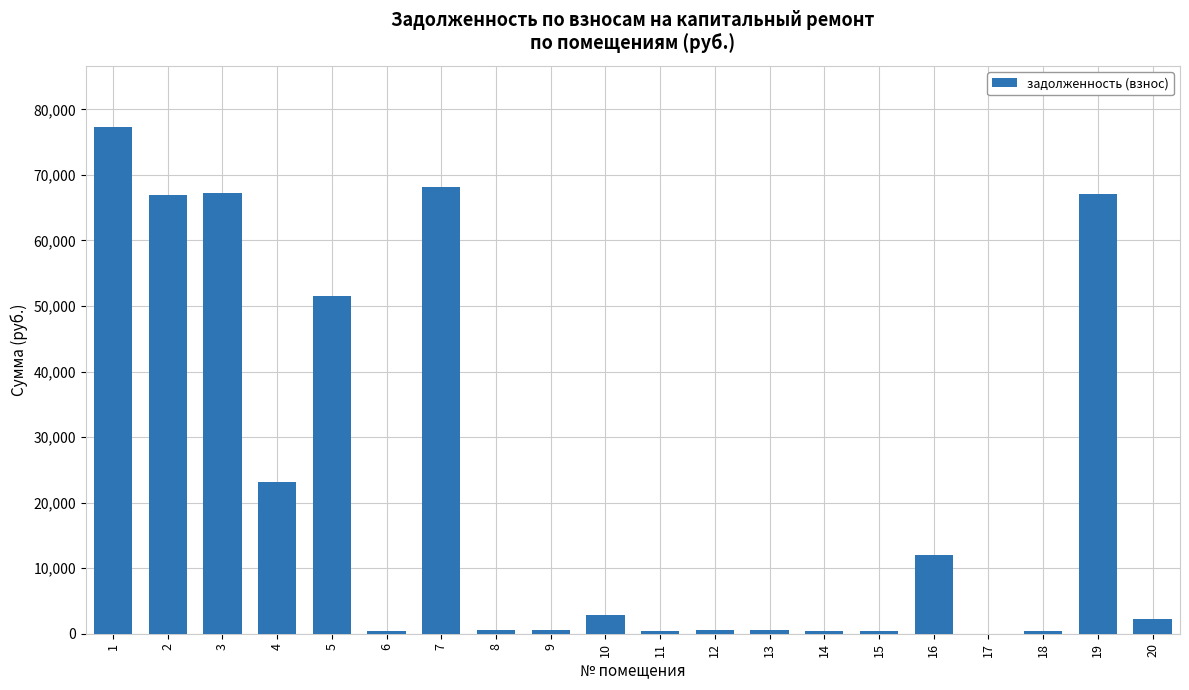

What is the change in value from 1 to 7?

-9137.5